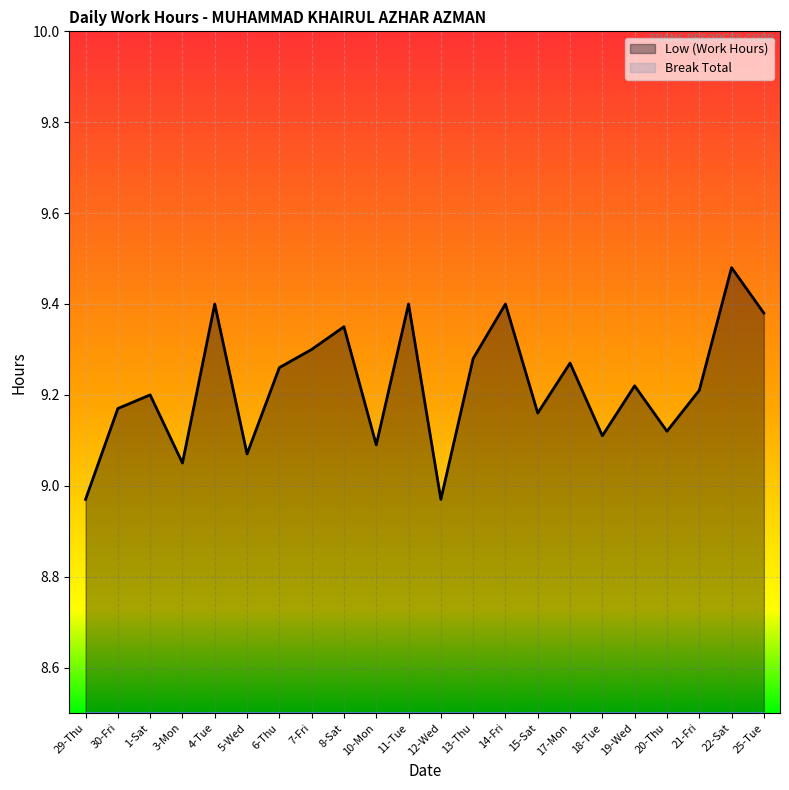

At which label is the value closest to 9?

29-Thu